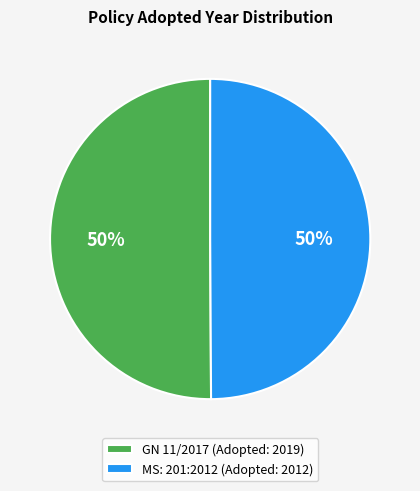

How many segments does this pie chart have?

2